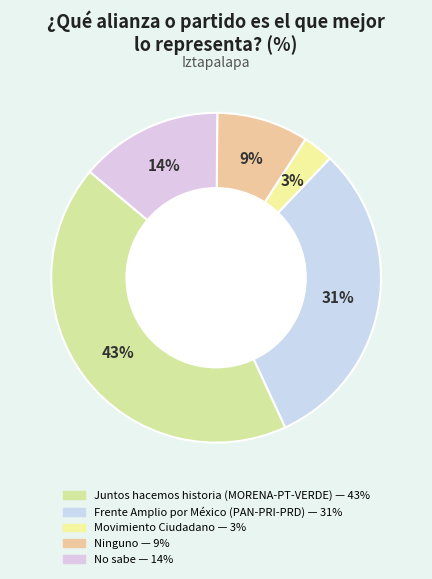

Is there any slice that represents more than half of the pie?

No